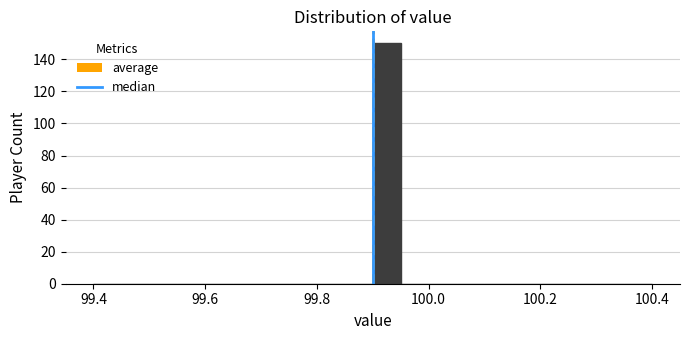

Around what value on the x-axis is the tallest bar? Give the approximate position of its centre, as read against the axis.

99.92